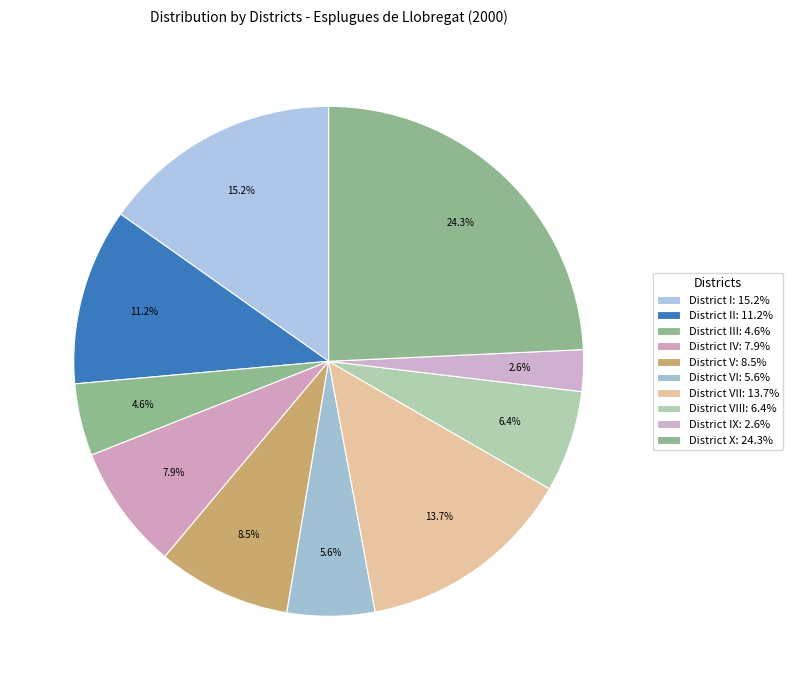

How many segments does this pie chart have?

10